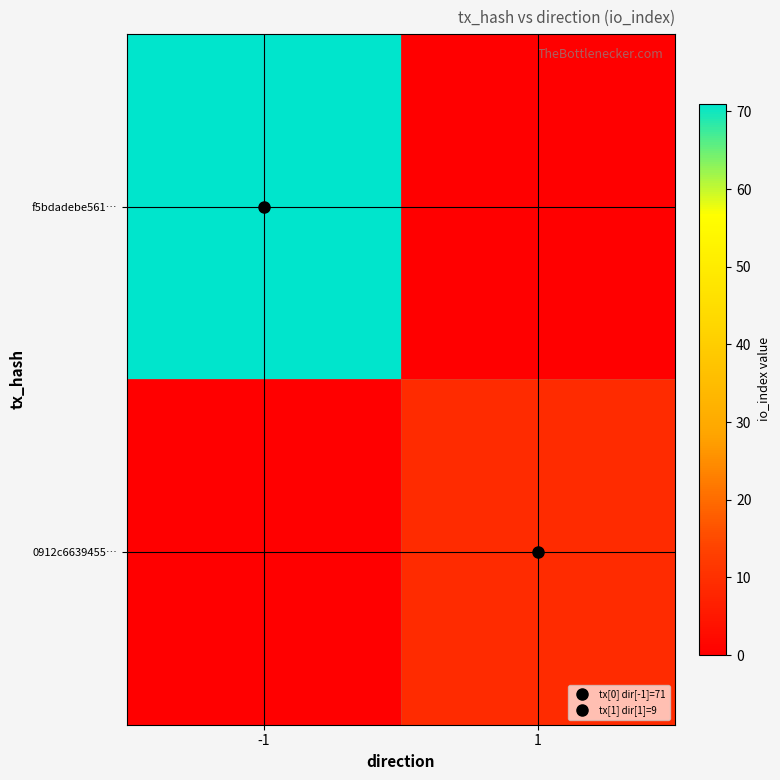

Which has a higher value, -1 or 1?

-1